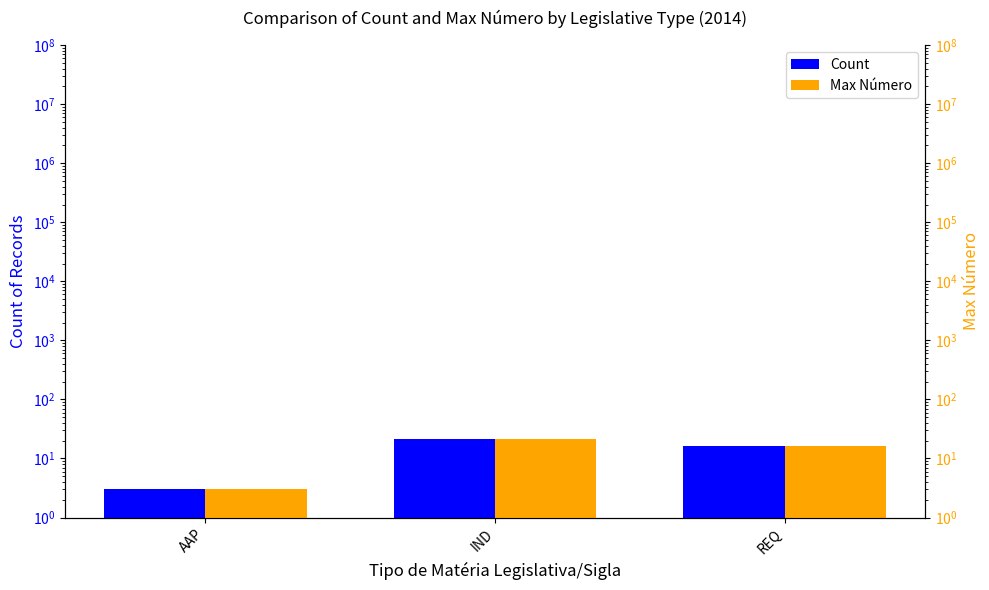

What is the label of the 1st bar from the left?

AAP